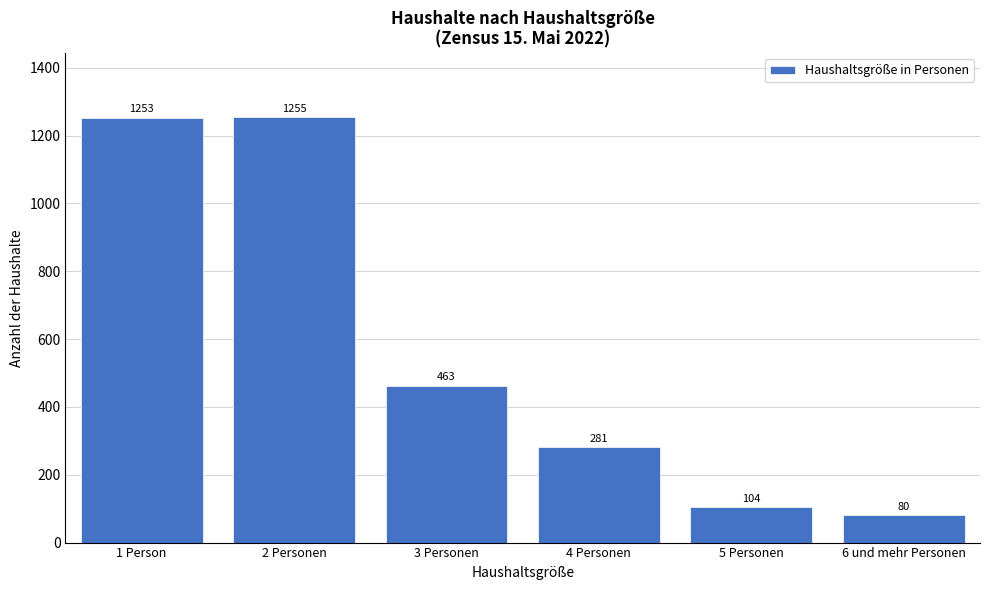

Reading right to left, what are all the values shown in this chart?

80	104	281	463	1255	1253